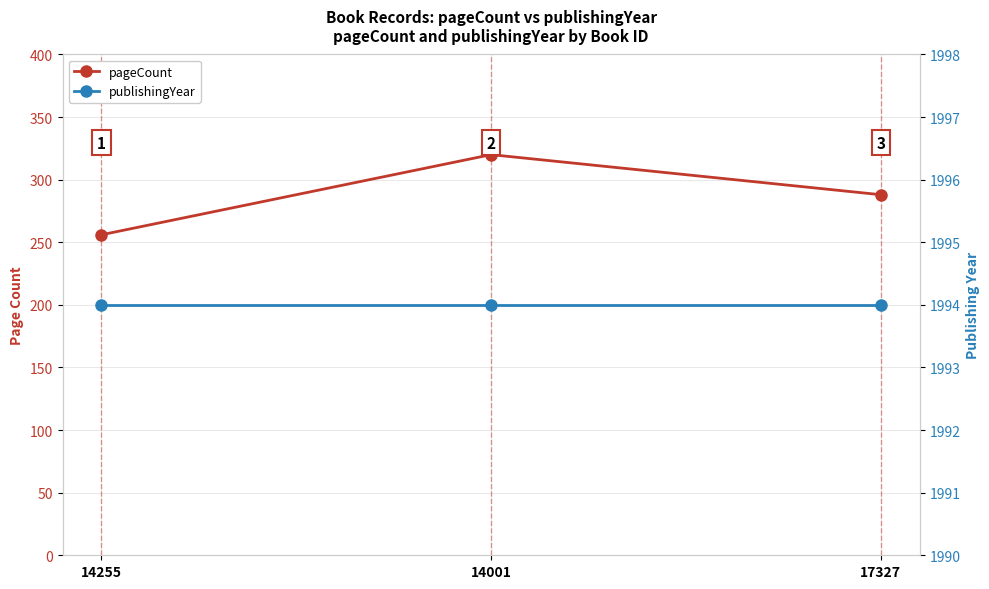

At which label does pageCount reach its peak?

14001